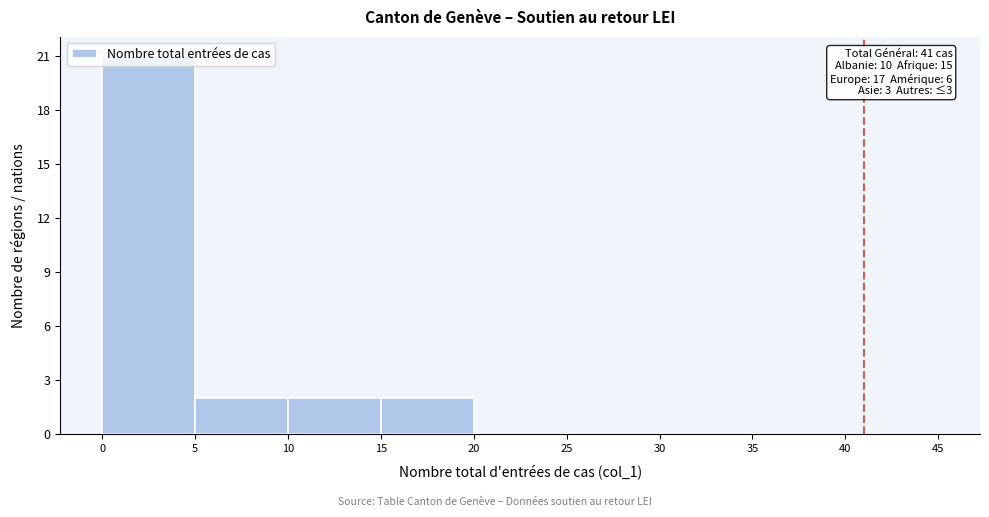

Over which range of the x-axis is the bar tallest?

0 to 5